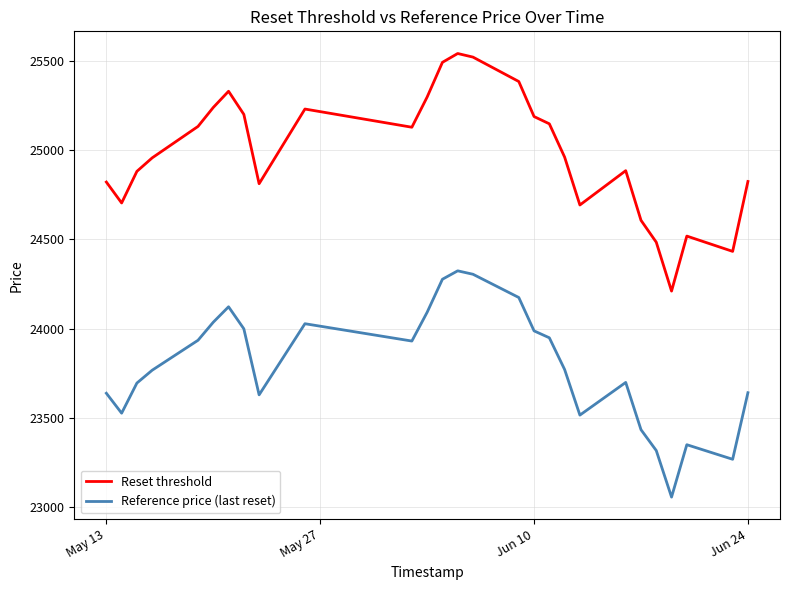

What is the average value of the Reference price (last reset) series?

23795.3